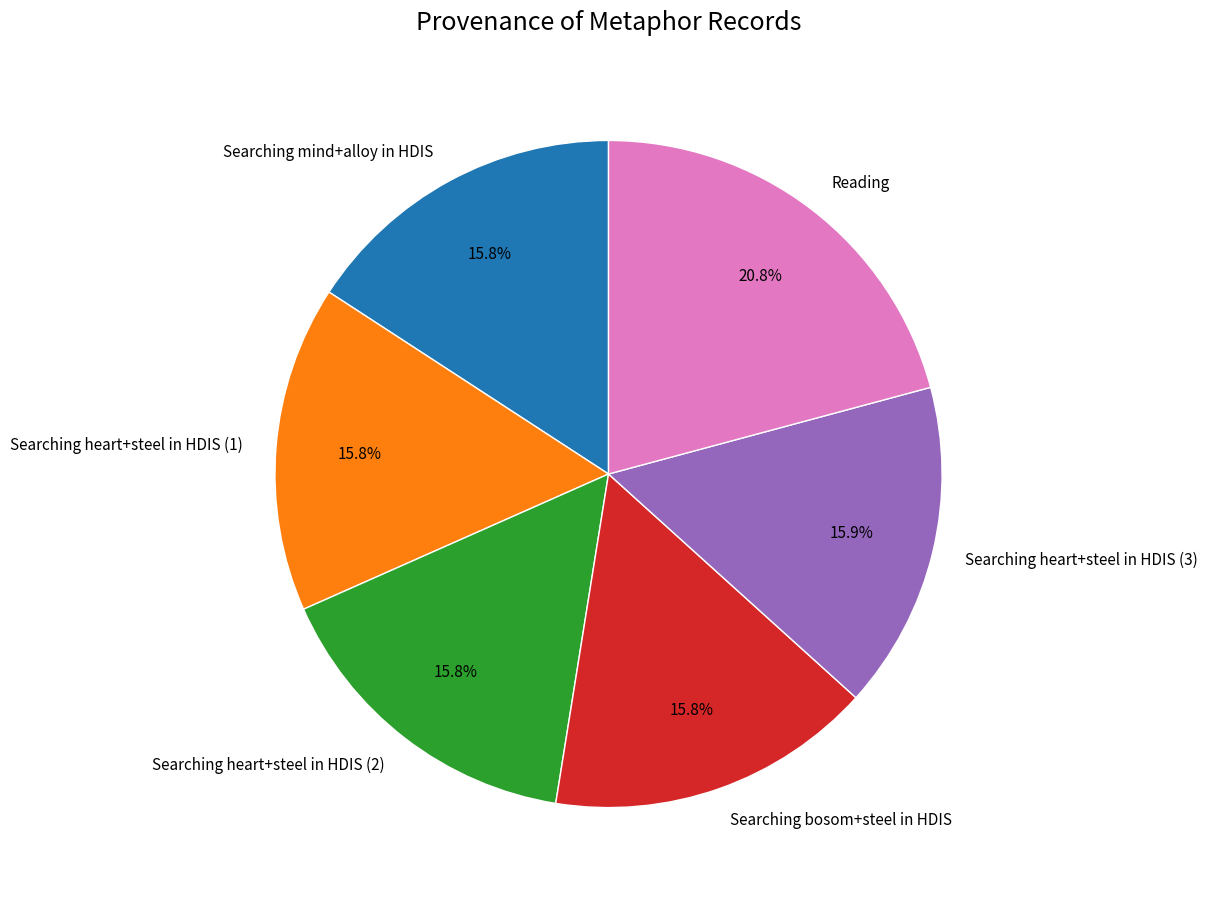

Which slice is the largest?

Reading